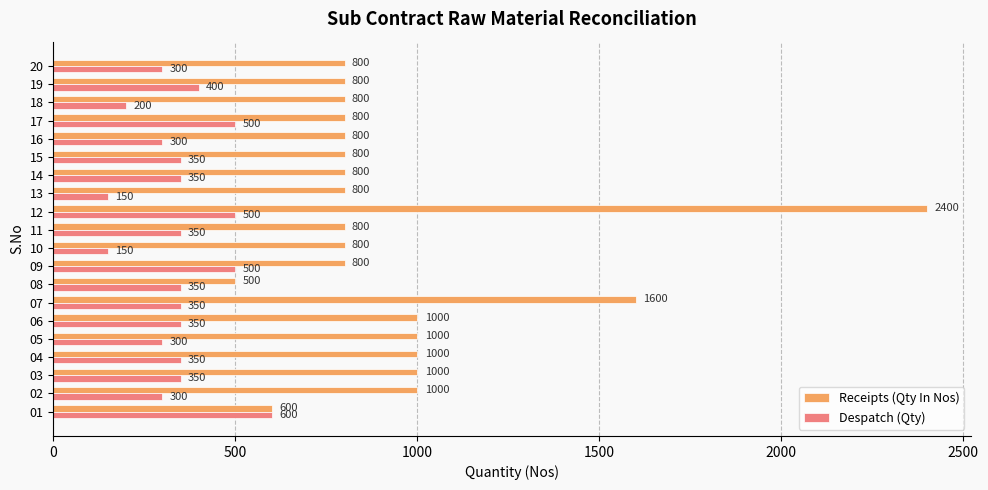

How many values in the Receipts (Qty In Nos) series are below 800?

2